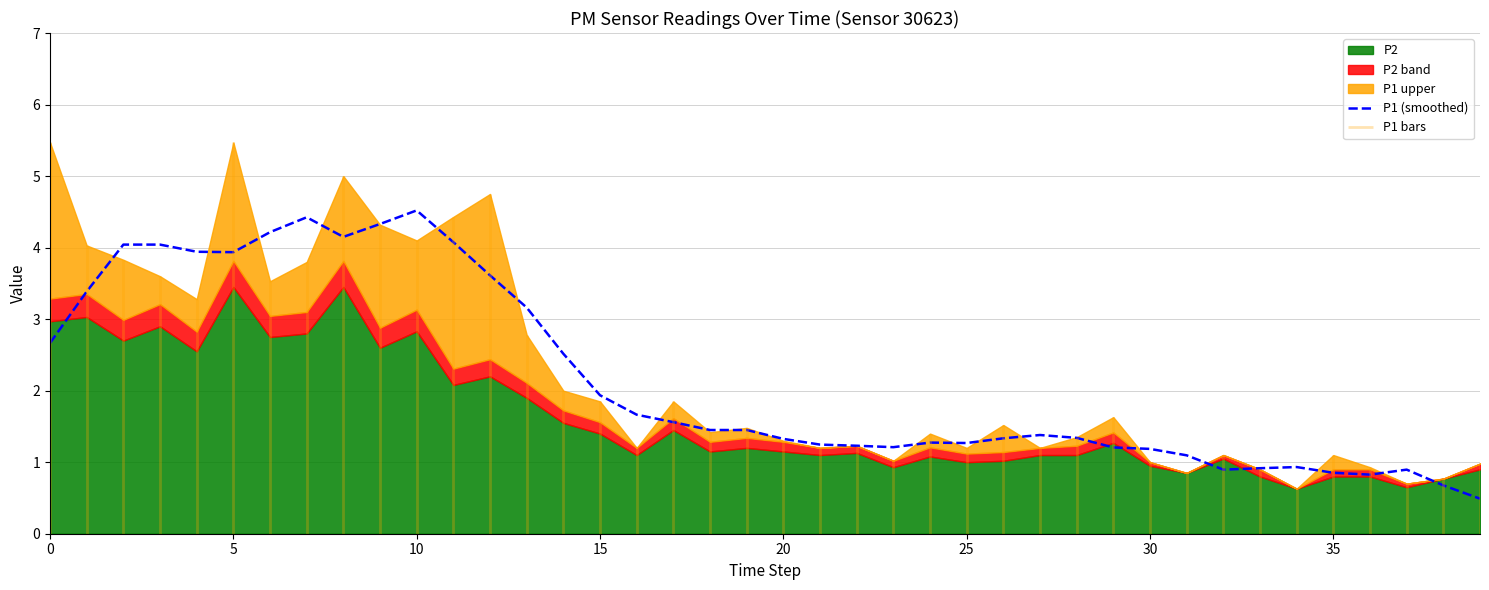

Does the chart have visible grid lines?

Yes